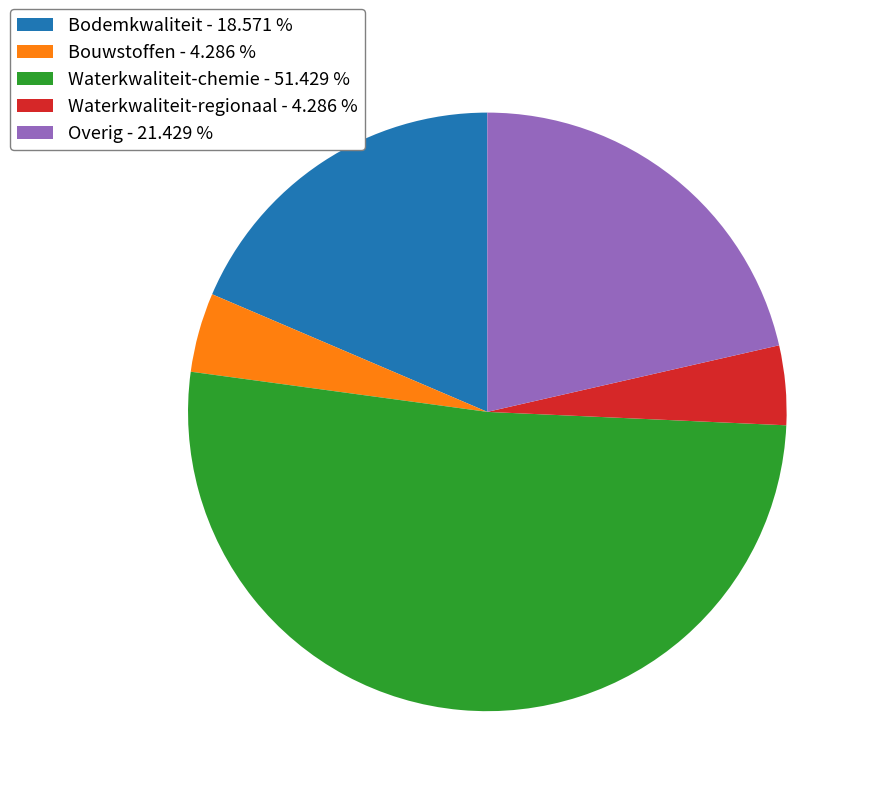

The Bouwstoffen slice represents 4% of the pie. True or false?

True